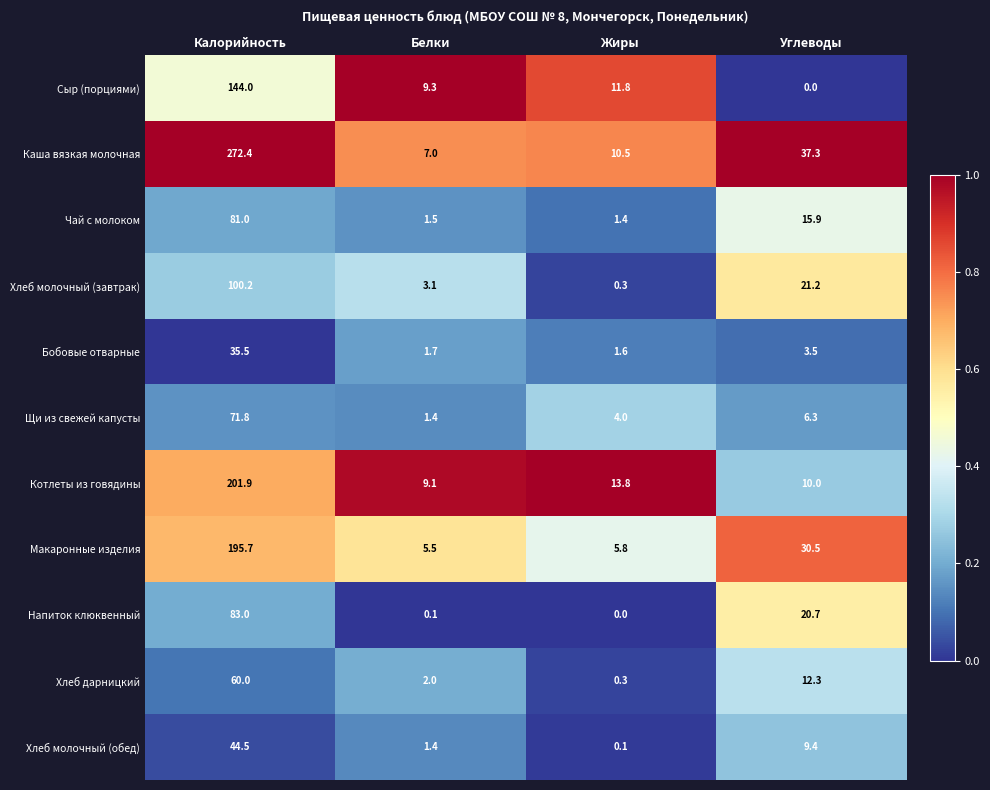

Where does the Сыр (порциями) series first go above 11?

Калорийность